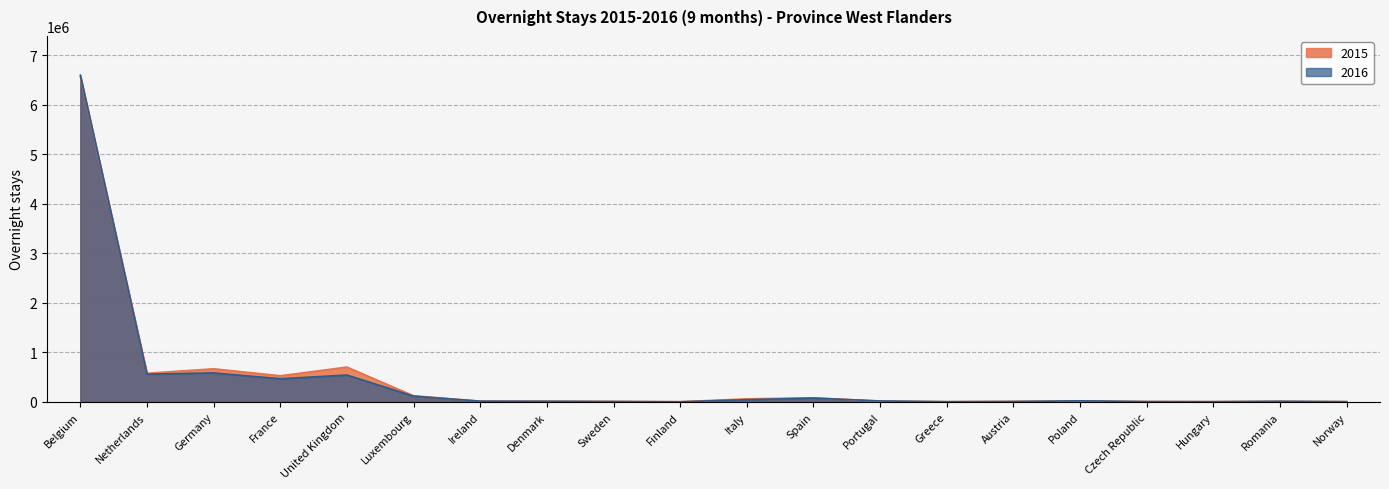

At which category does 2016 reach its first local peak?

Germany